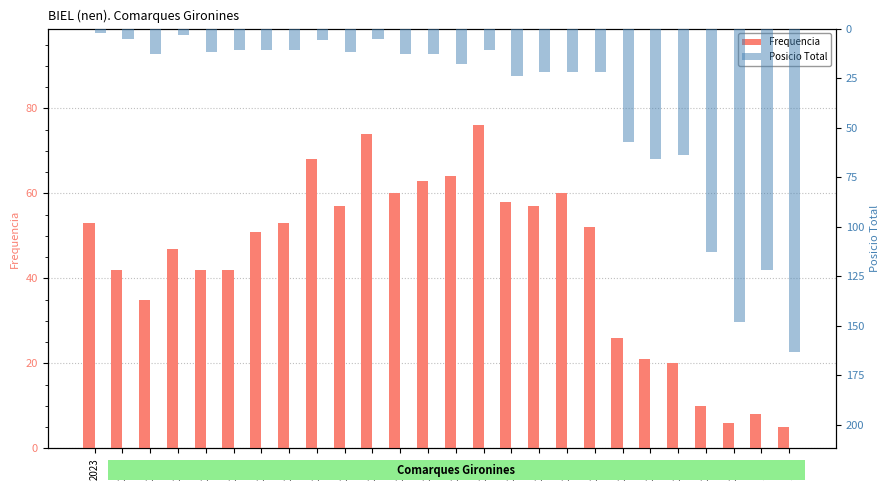

Reading left to right, transcribe all the data shown in this chart.

Frequencia: 53	42	35	47	42	42	51	53	68	57	74	60	63	64	76	58	57	60	52	26	21	20	10	6	8	5
Posicio Total: 2	5	13	3	12	11	11	11	6	12	5	13	13	18	11	24	22	22	22	57	66	64	113	148	122	163